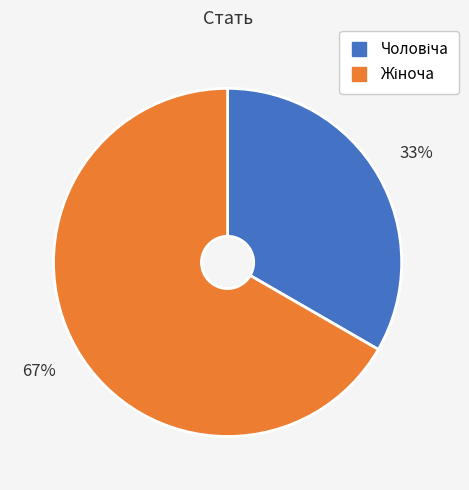

Is there a majority slice in this chart?

Yes